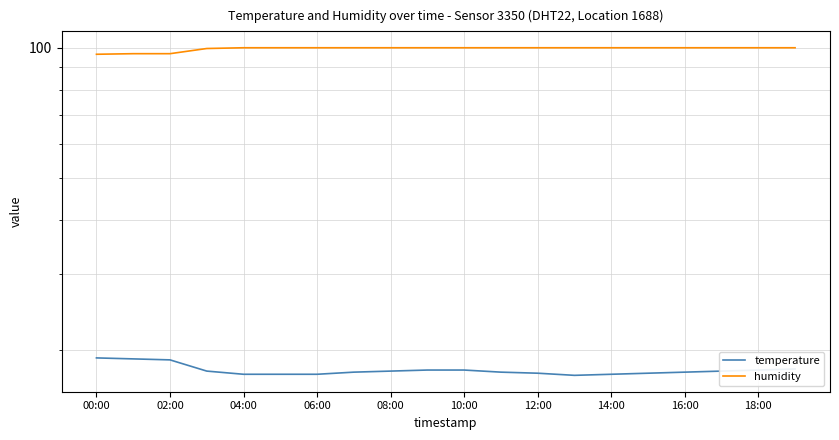

Between 08:00 and 18:00, which series saw the biggest shift?

temperature